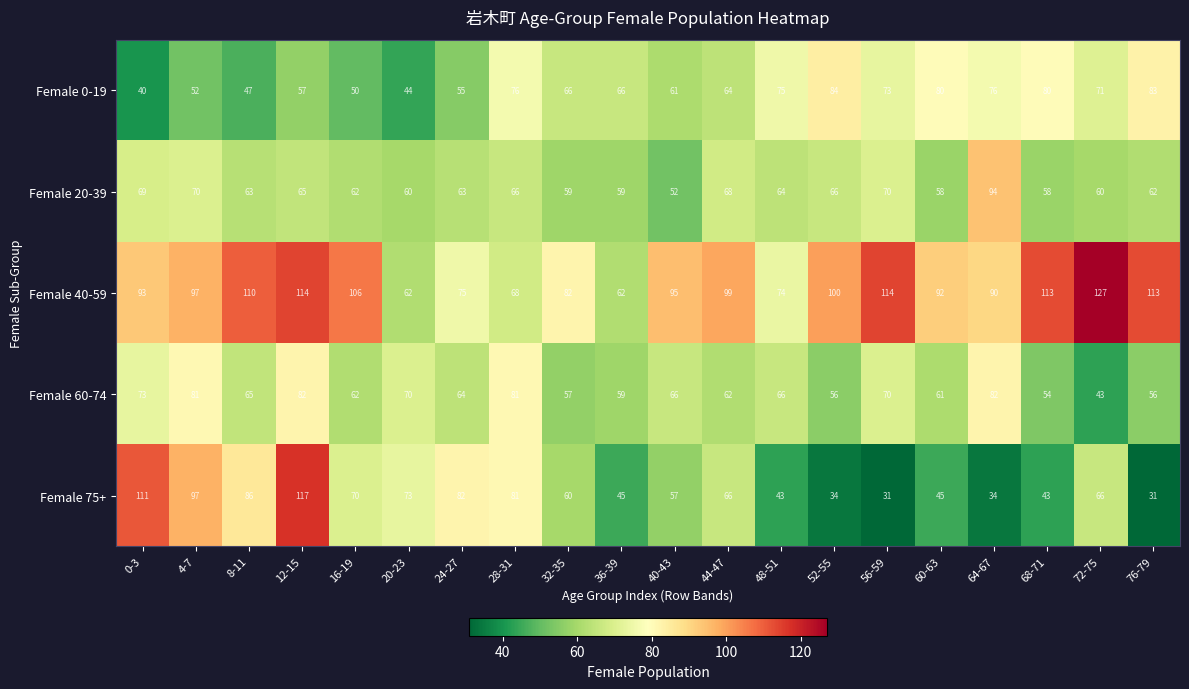

The Female 20-39 series shows 94 at 64-67. True or false?

True